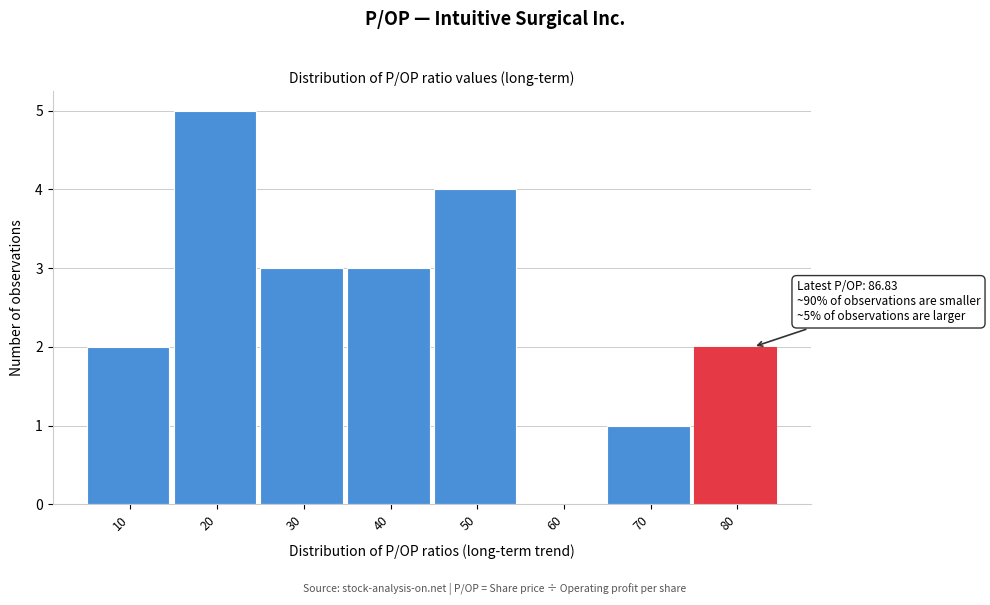

Reading right to left, what are all the values shown in this chart?

80=2	70=1	60=0	50=4	40=3	30=3	20=5	10=2